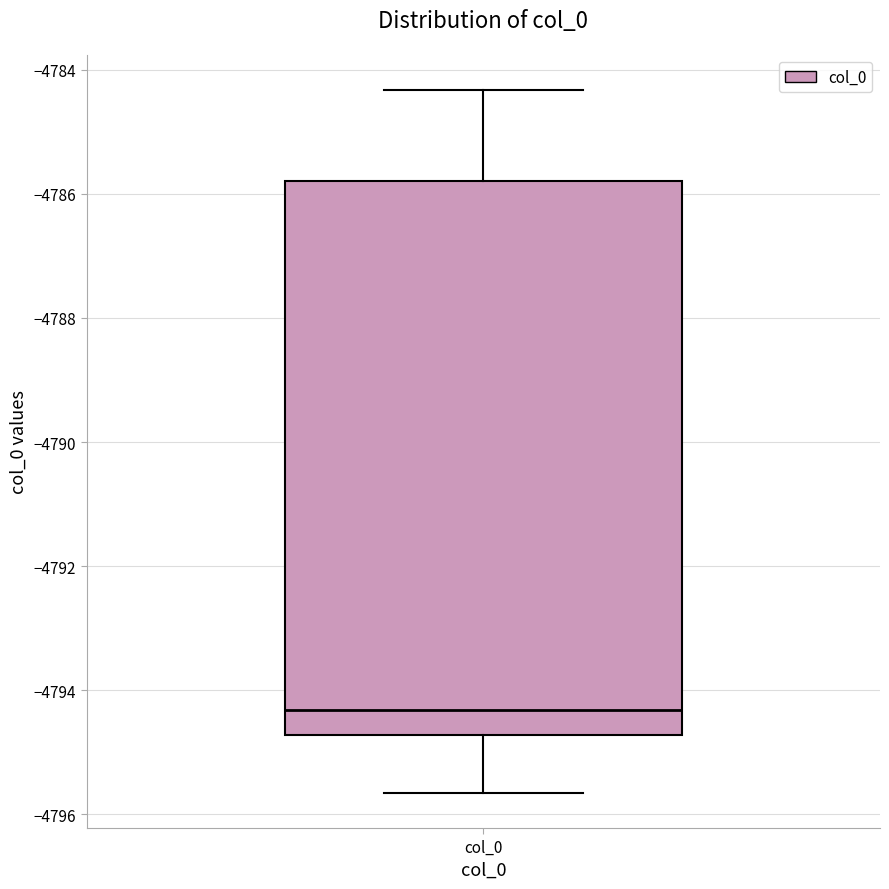

Transcribe this box plot: give where the median line is, the range the box spans, and where the two whiskers end, as read against the y-axis. The values are not printed on the chart, so give them approximately, as read against the axis.

median -4794.4, box -4794.8 to -4785.8, whiskers -4795.6 to -4784.4